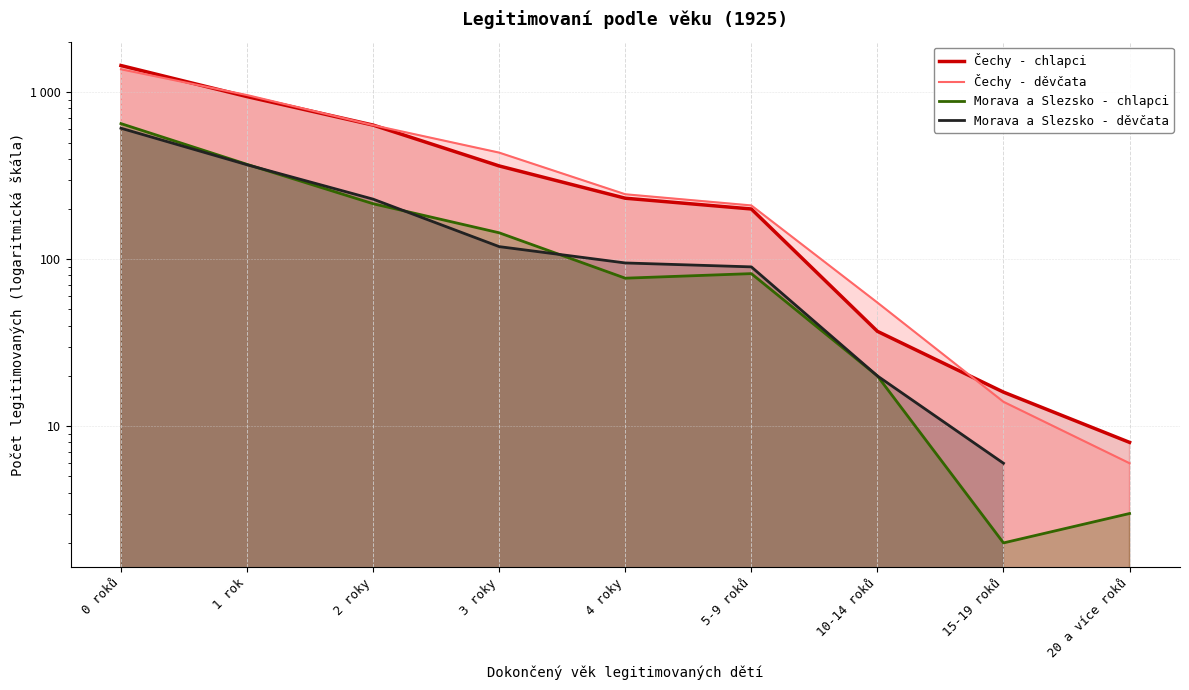

What is the highest value of the Morava a Slezsko - chlapci series?

649.0